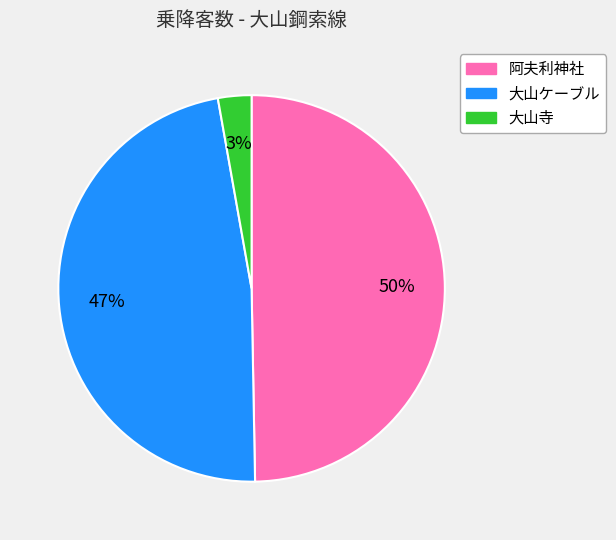

How many slices are in this pie chart?

3